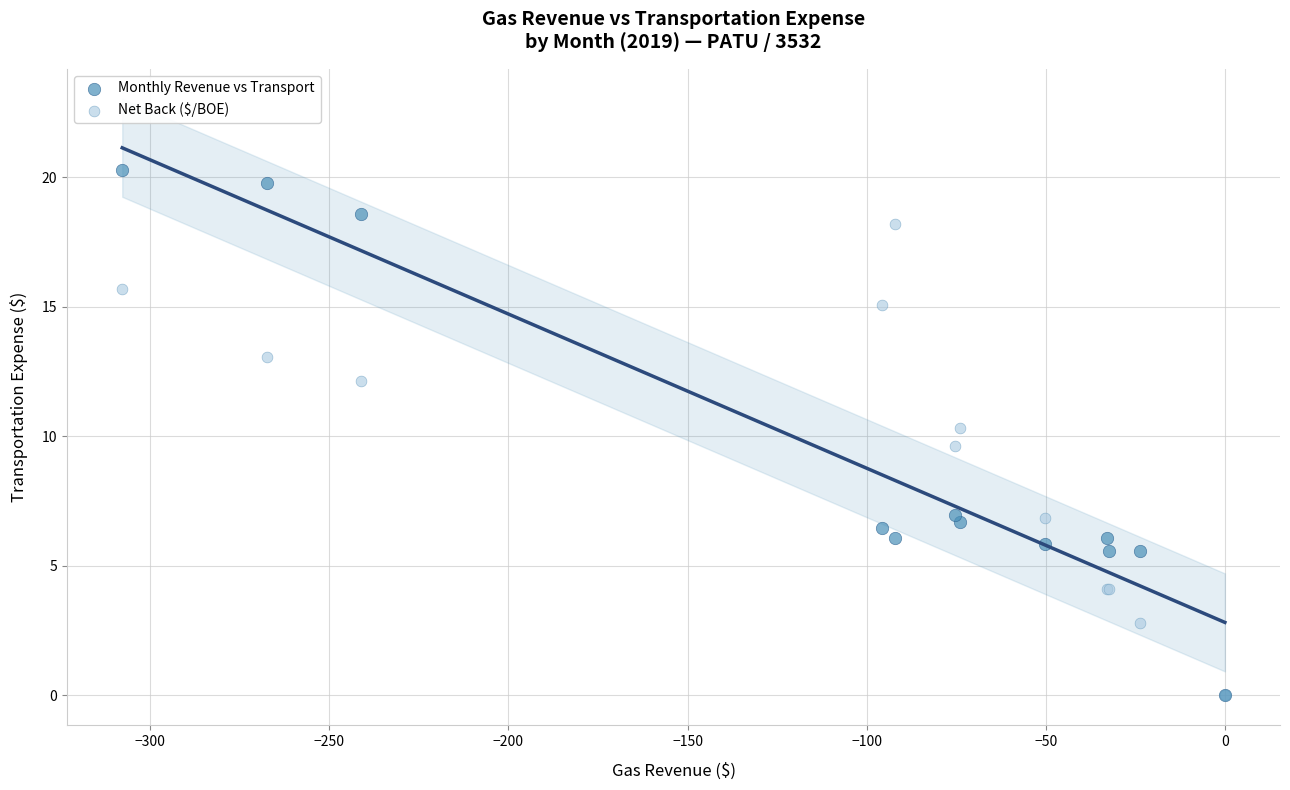

What are all the series names shown in the legend?

Monthly Revenue vs Transport, Net Back ($/BOE)